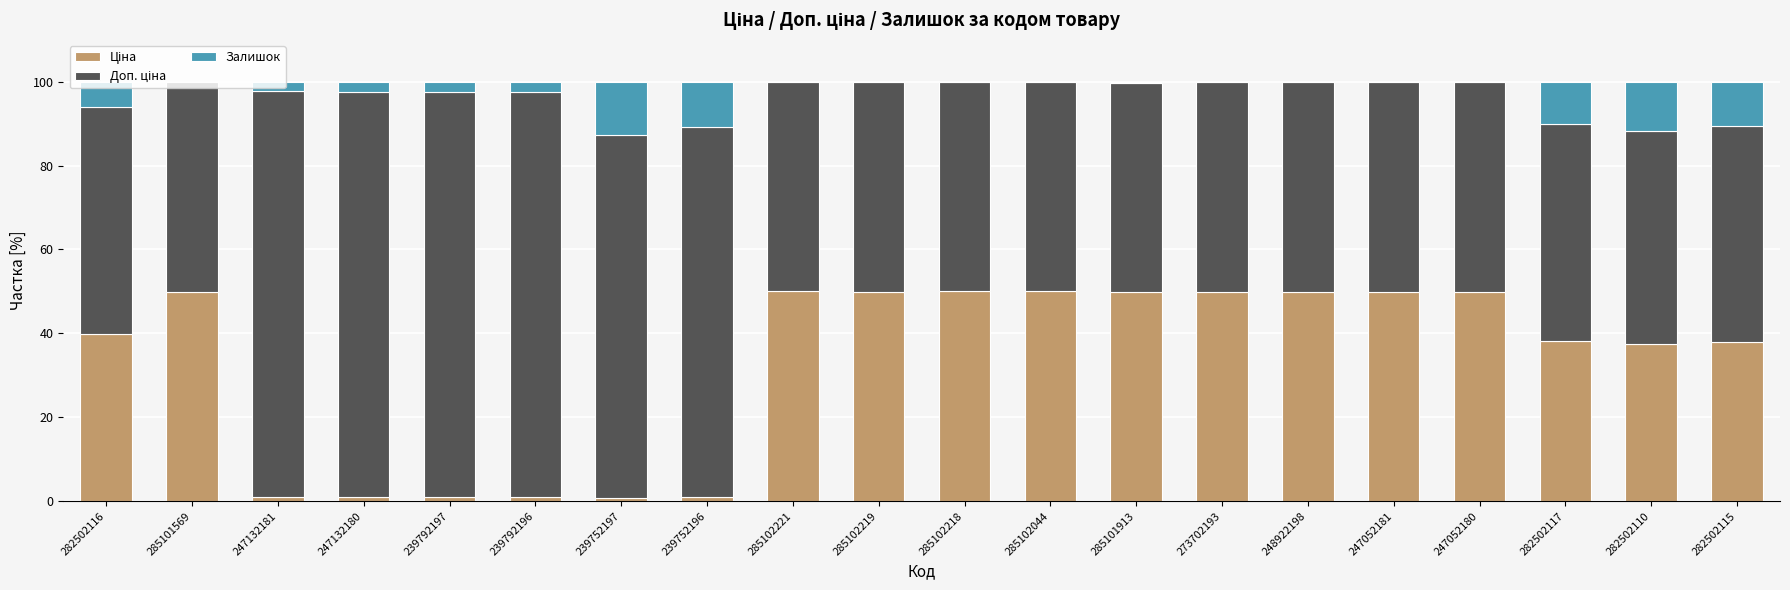

What is the total value across all series at 282502115?

100.0